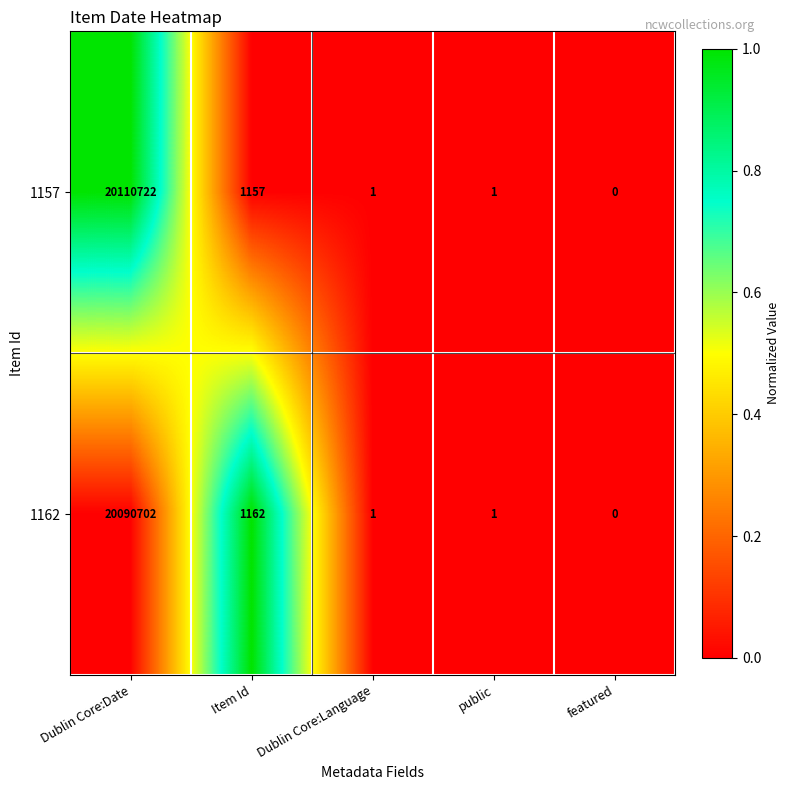

At which category is the sum across all series the highest?

Dublin Core:Date